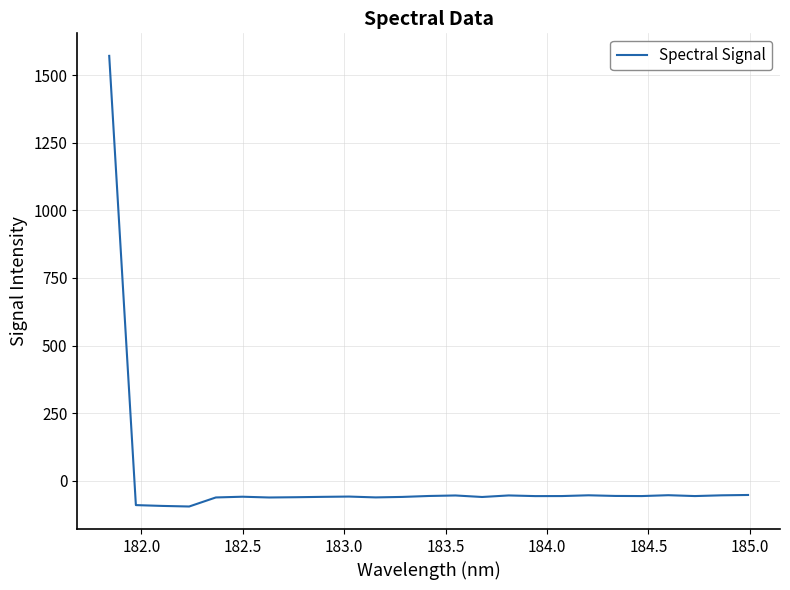

What is the maximum value shown in the chart?

1571.5